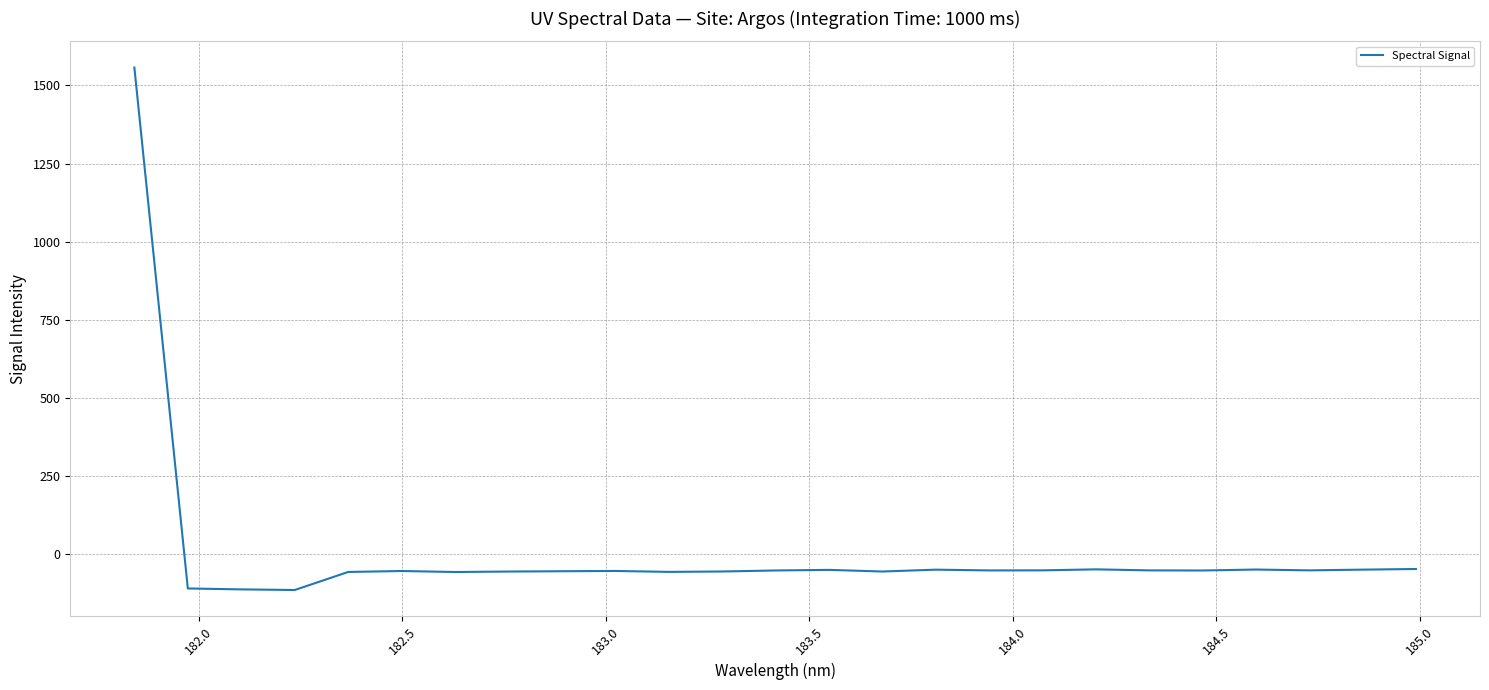

What is the smallest value displayed?

-114.9